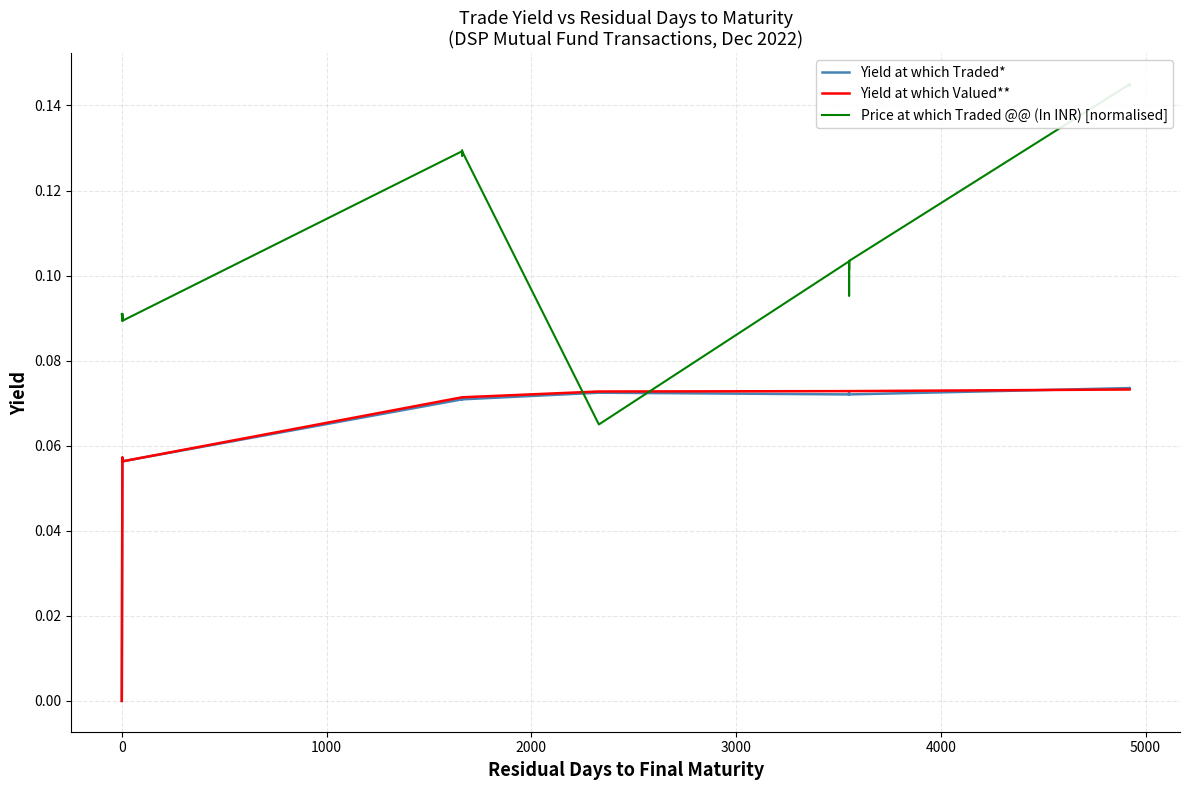

How many lines are shown in the chart?

3